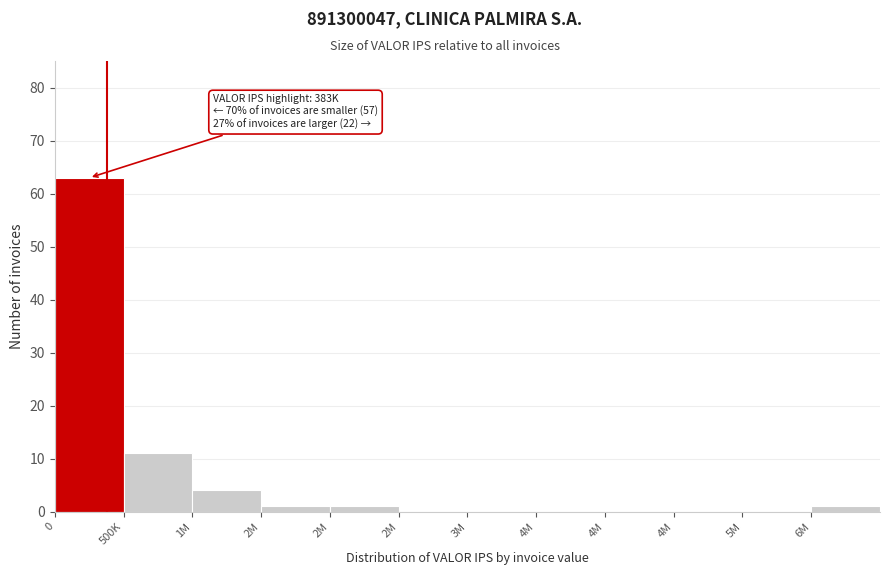

Count the number of categories in the chart.

12